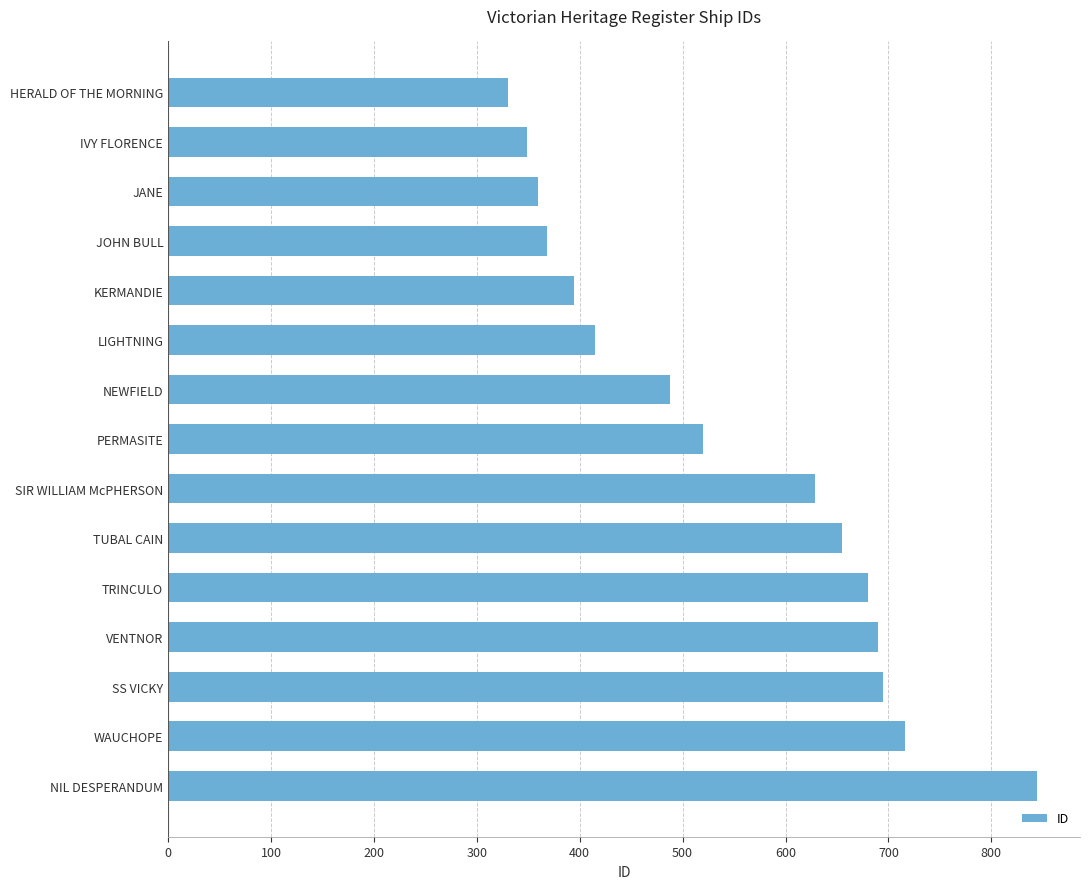

Does the chart contain any negative values?

No